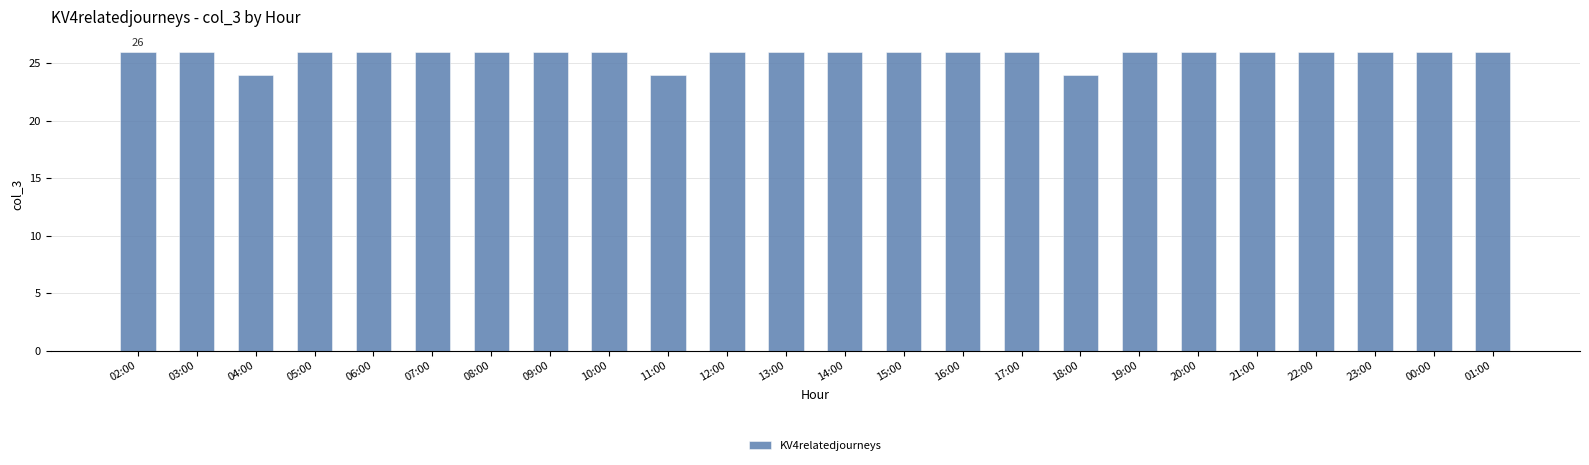

Does the chart contain any negative values?

No